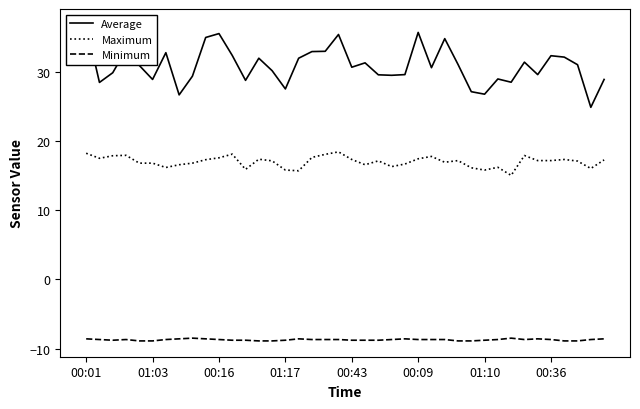

List the series in order of their overall mean, highest first.

Average, Maximum, Minimum